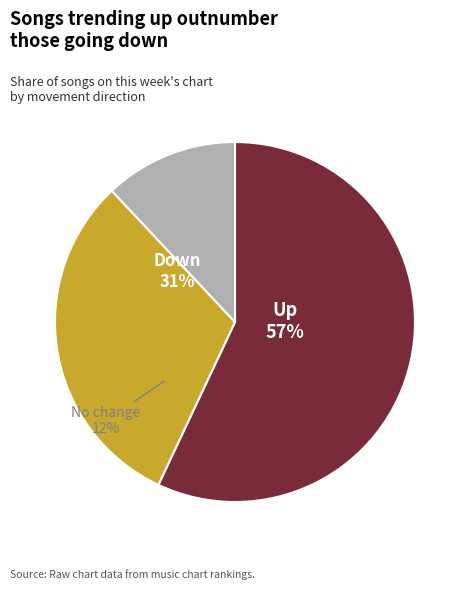

Combined, do - and up account for over 50%?

Yes